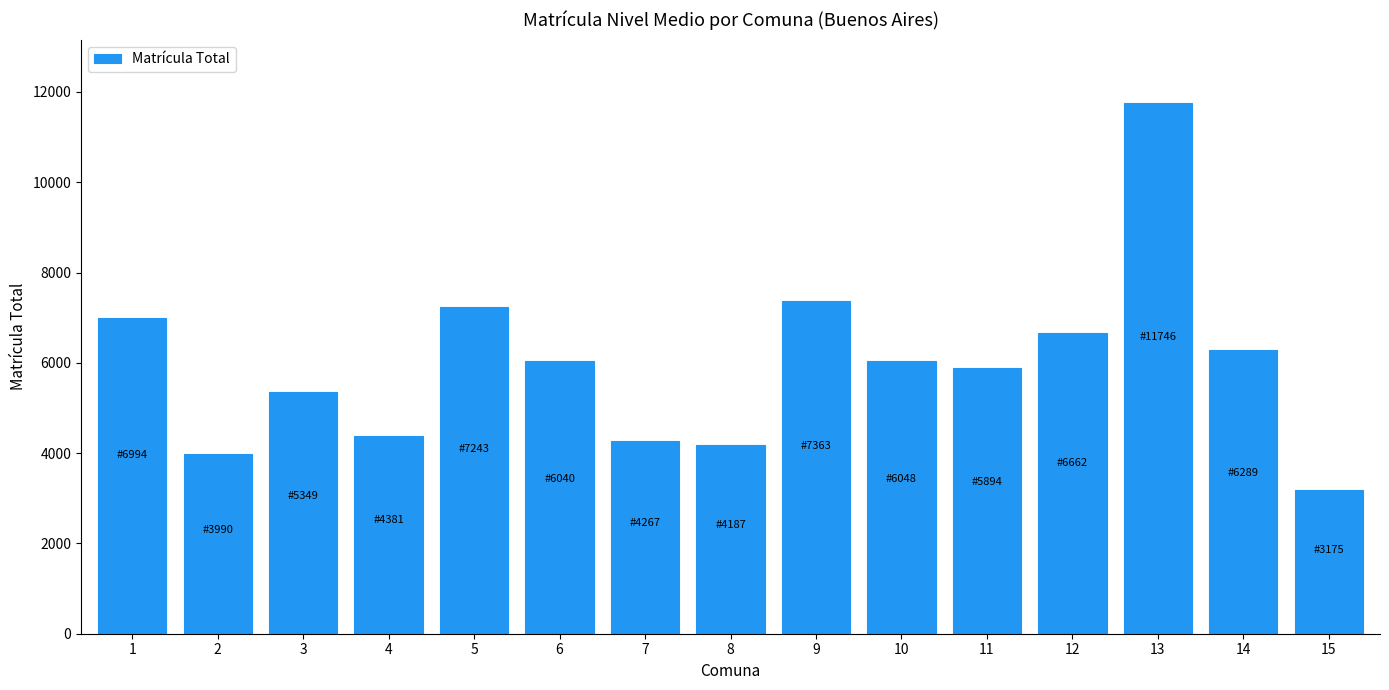

What is the difference between the second highest and second lowest values?

3373